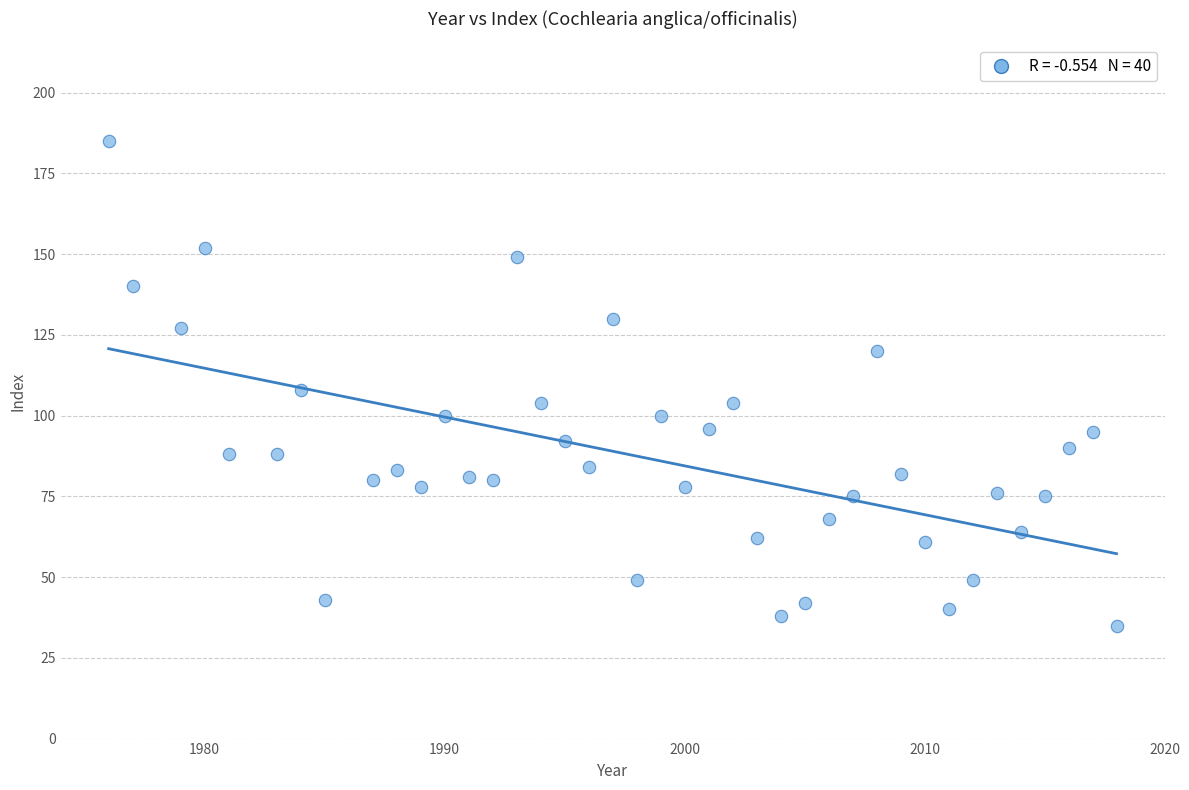

What is the range of Y values (max minus min)?

150